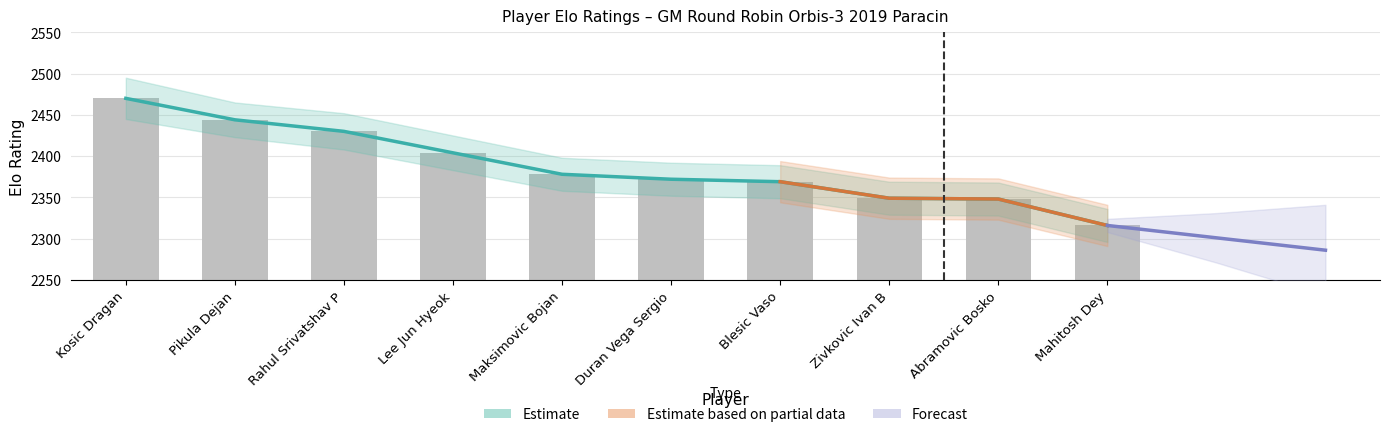

Reading right to left, what are all the values shown in this chart?

Mahitosh Dey=2316	Abramovic Bosko=2348	Zivkovic Ivan B=2349	Blesic Vaso=2369	Duran Vega Sergio=2372	Maksimovic Bojan=2378	Lee Jun Hyeok=2404	Rahul Srivatshav P=2430	Pikula Dejan=2444	Kosic Dragan=2470